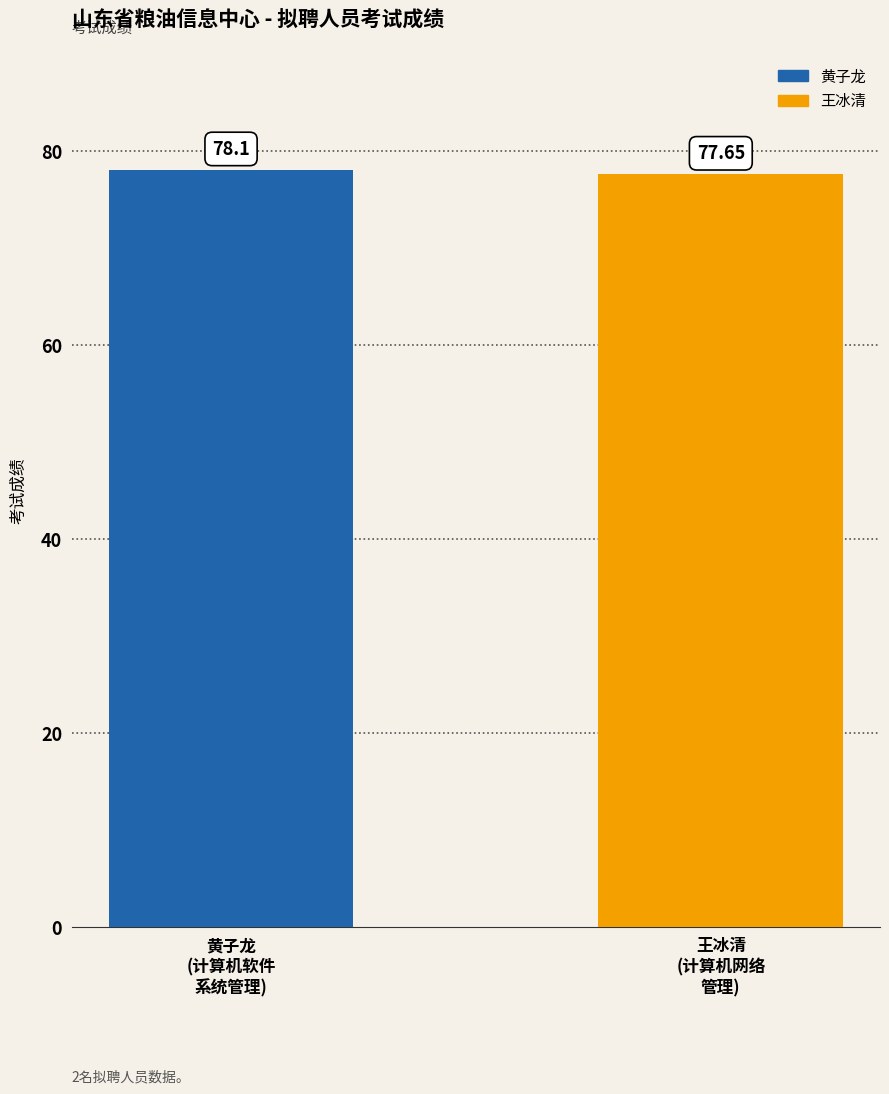

How many series are shown in this chart?

1